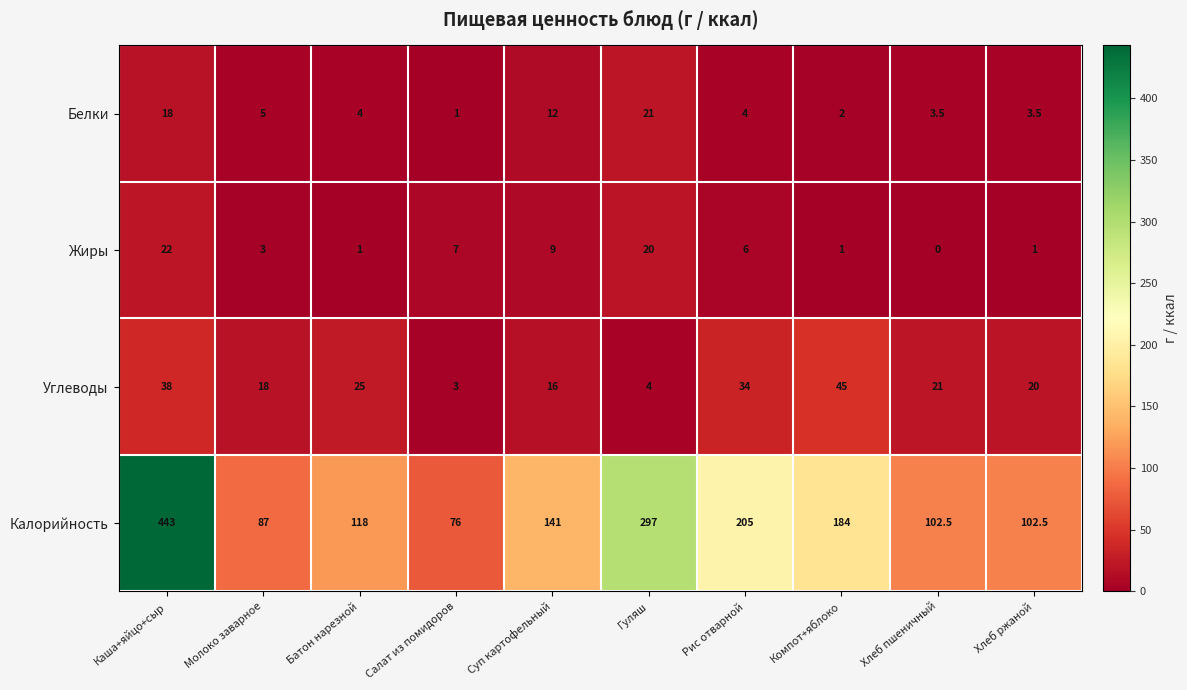

What is the average value of the Углеводы series?

22.4